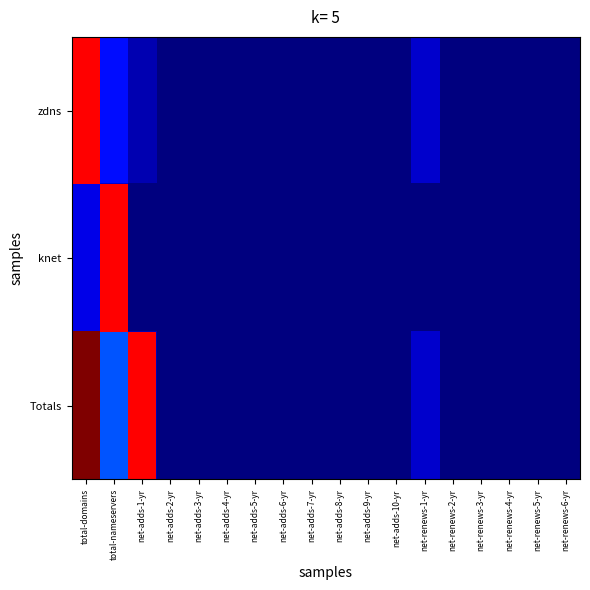

Which has a higher value, net-adds-7-yr or net-adds-1-yr?

net-adds-1-yr